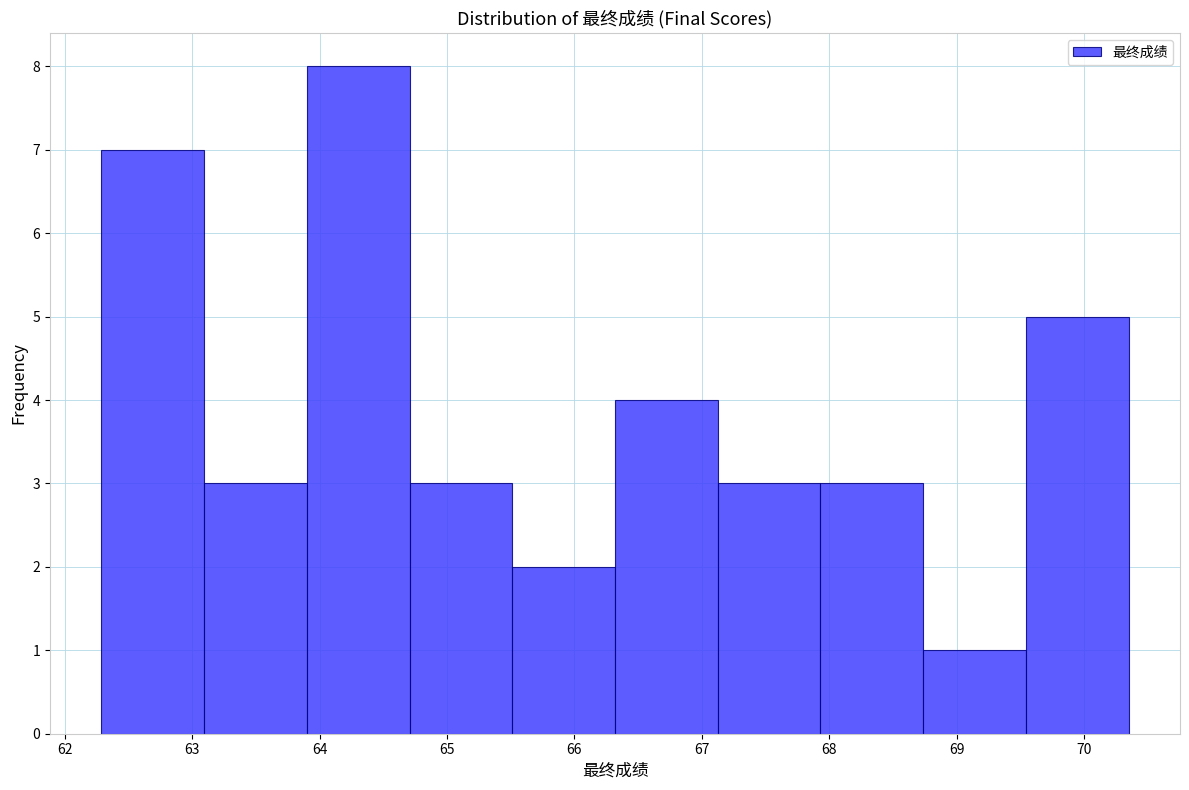

Over which range of the x-axis is the bar tallest?

63.9 to 64.7